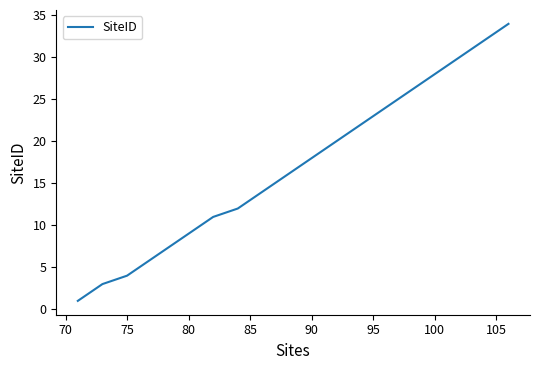

What is the average value?

18